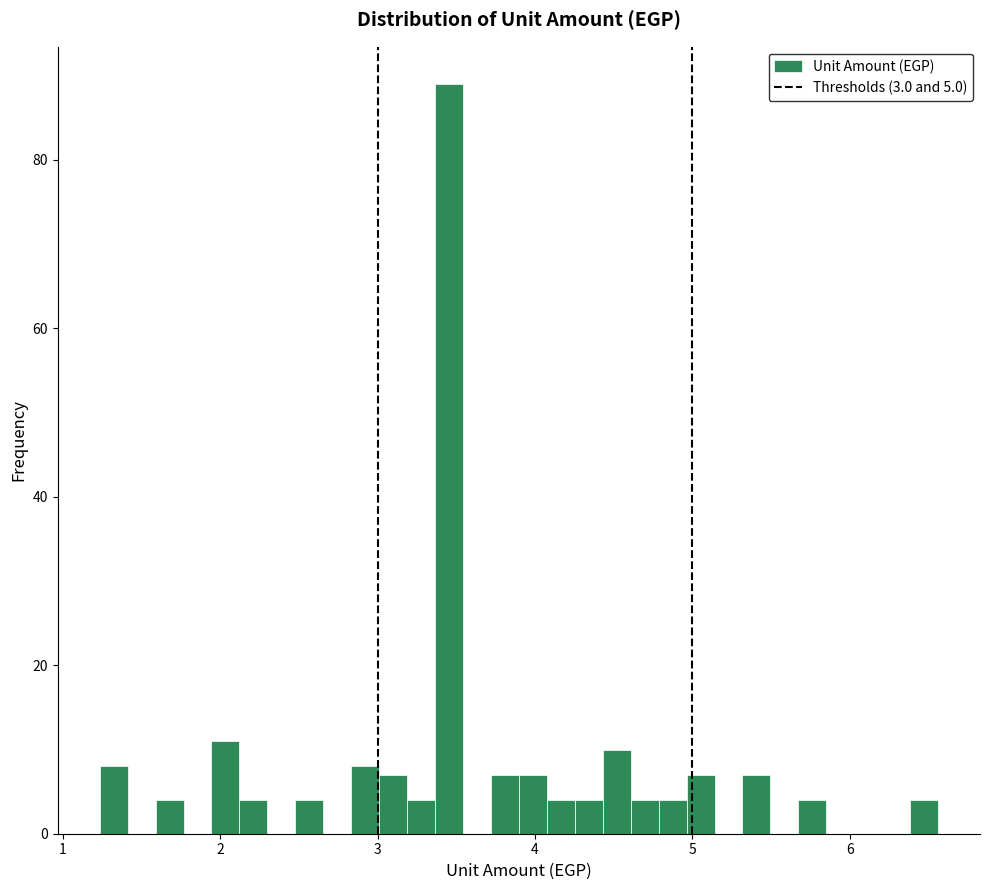

Around what value on the x-axis is the tallest bar? Give the approximate position of its centre, as read against the axis.

3.5